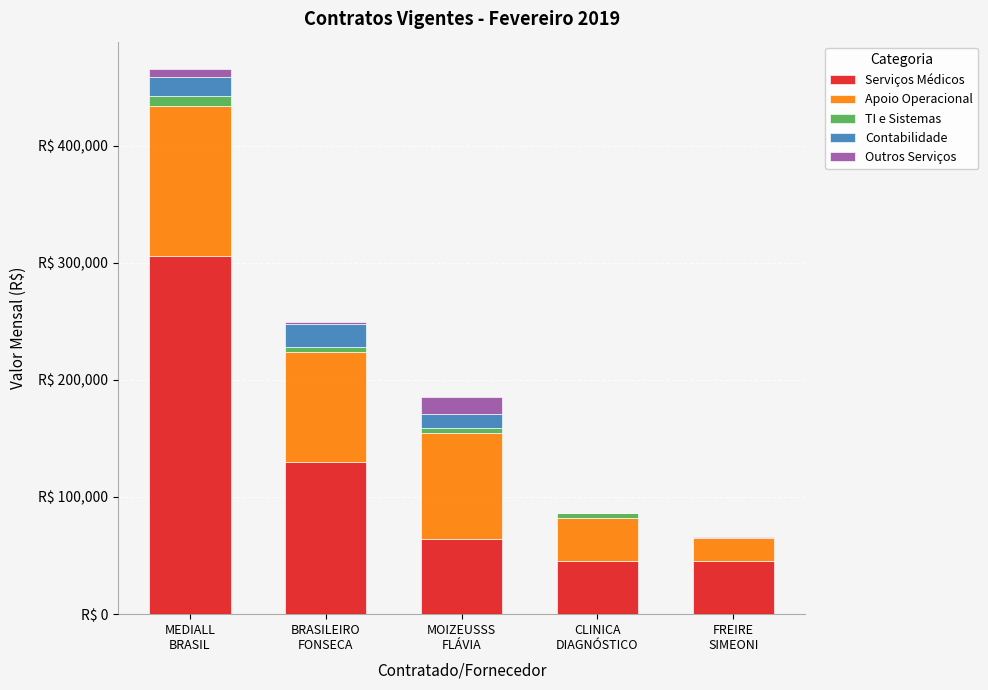

Which series changed the most between MEDIALL
BRASIL and BRASILEIRO
FONSECA?

Serviços Médicos